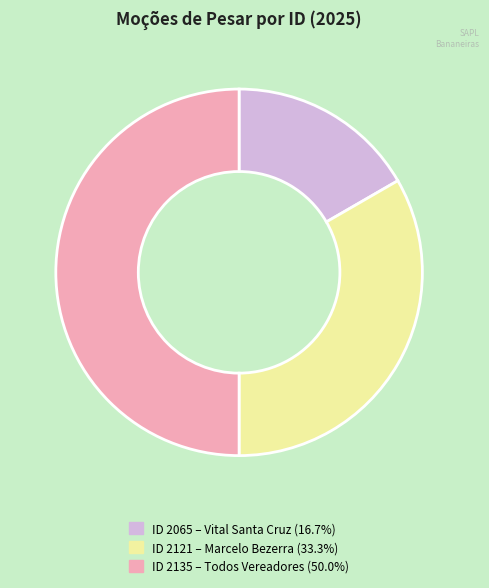

Combined, do ID 2121 – Marcelo Bezerra (33.3%) and ID 2135 – Todos Vereadores (50.0%) account for over 50%?

Yes